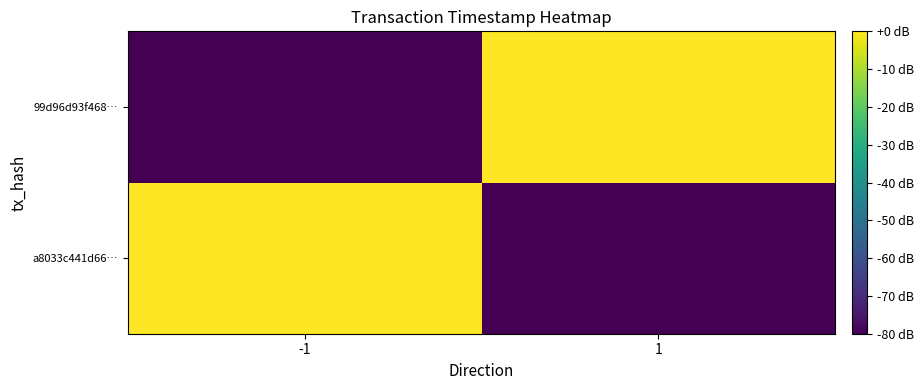

Between 1 and -1, which is larger?

-1